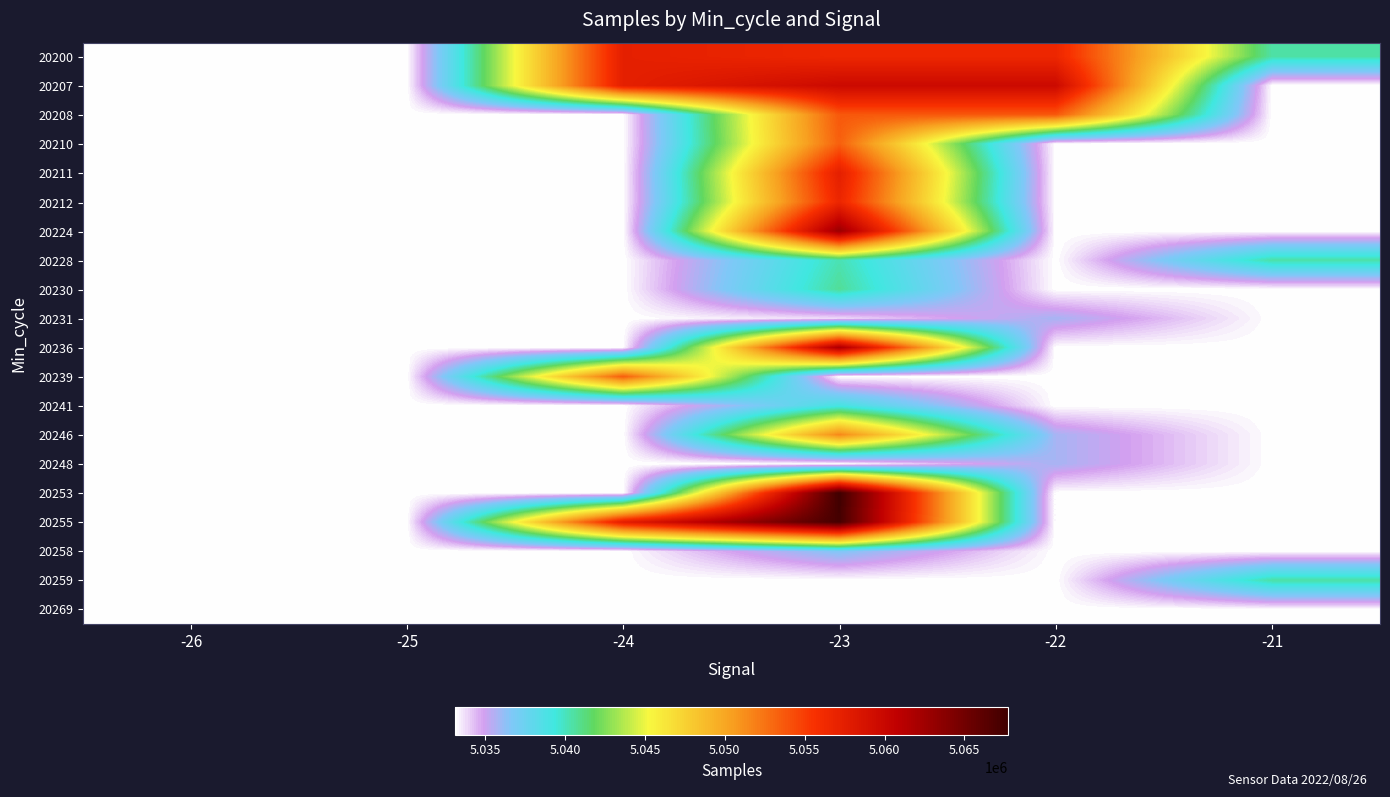

What is the spread (max minus min) of values at -23?

34654